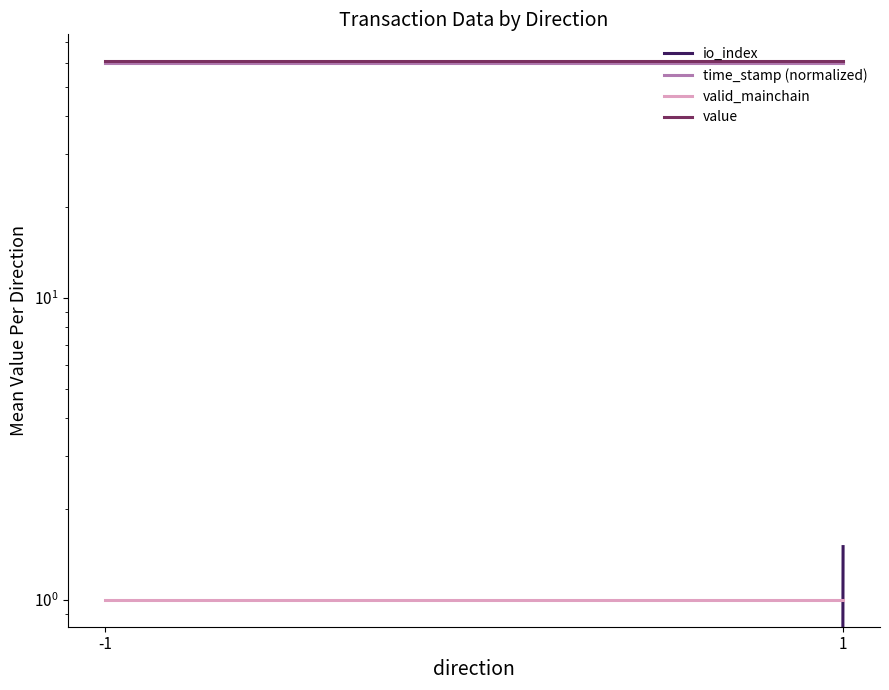

The value of io_index at -1 is 0.0. True or false?

True